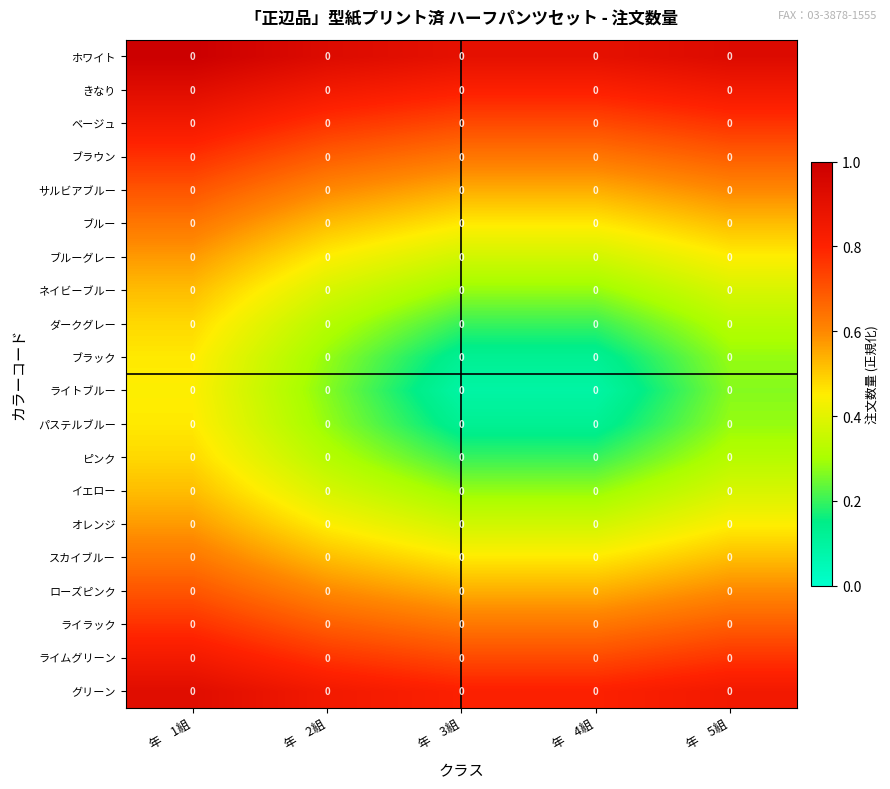

At how many categories does at least one series exceed 0?

5